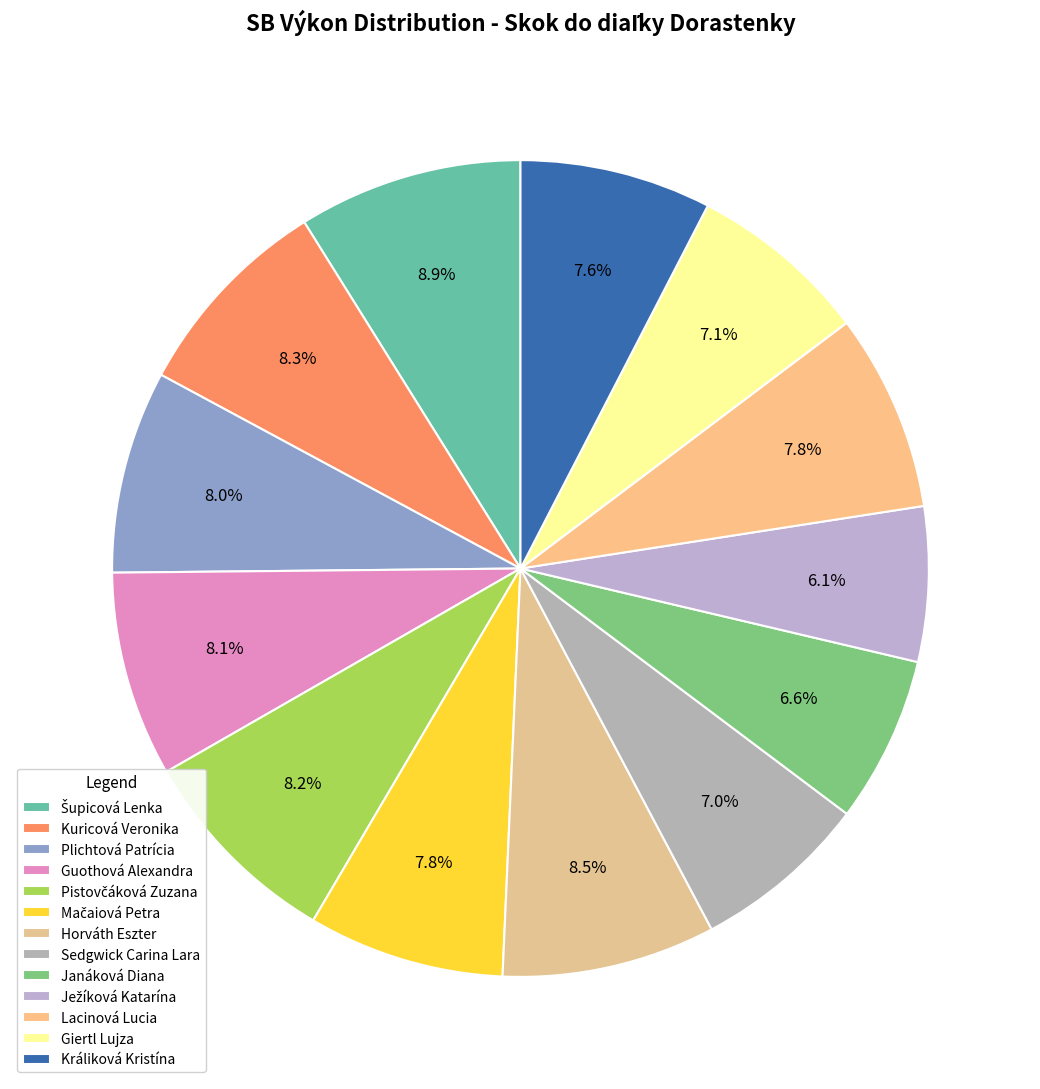

Combined, what portion of the pie is Kuricová Veronika and Pistovčáková Zuzana?

16.5%